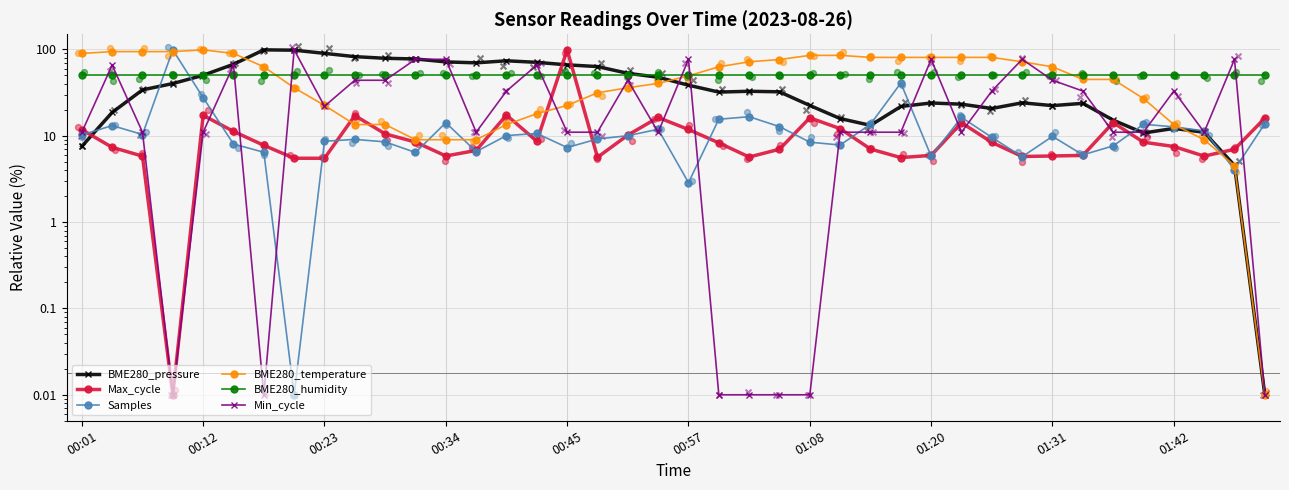

Which series has the largest total across all categories?

BME280_temperature